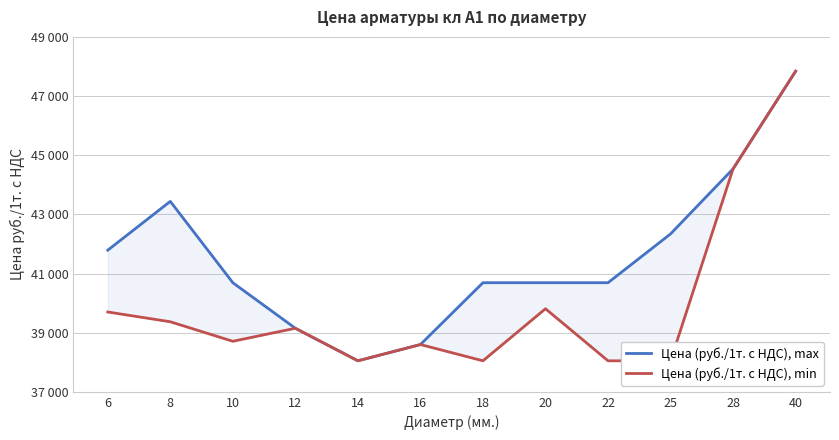

What is the difference between the Цена (руб./1т. с НДС), max values at 25 and 6?

550